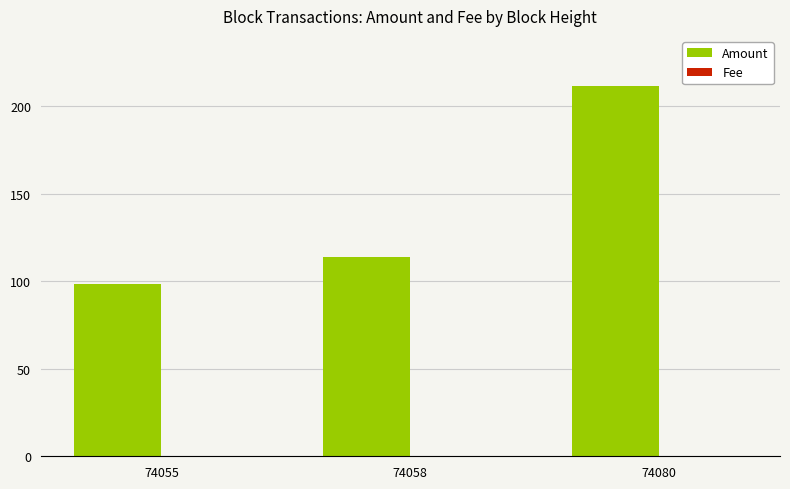

How many categories are shown in the chart?

3